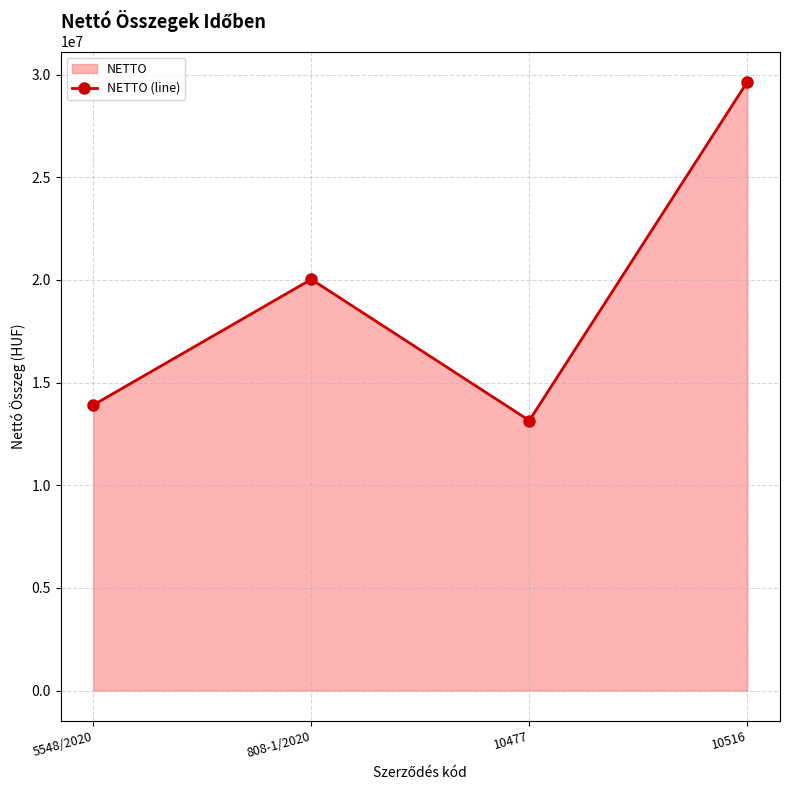

What is the label of the 3rd point from the left?

10477